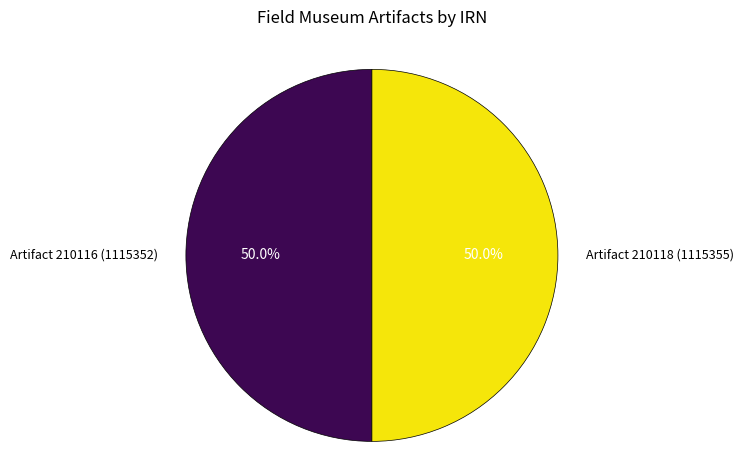

How many segments does this pie chart have?

2